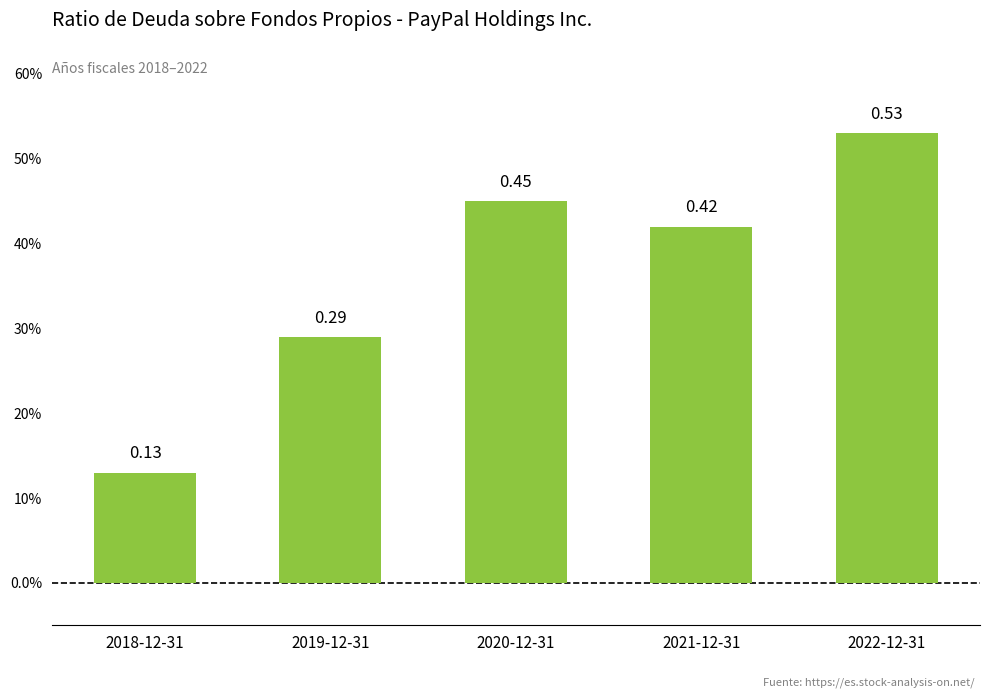

The chart shows a value of 0.8 at 2020-12-31. True or false?

False